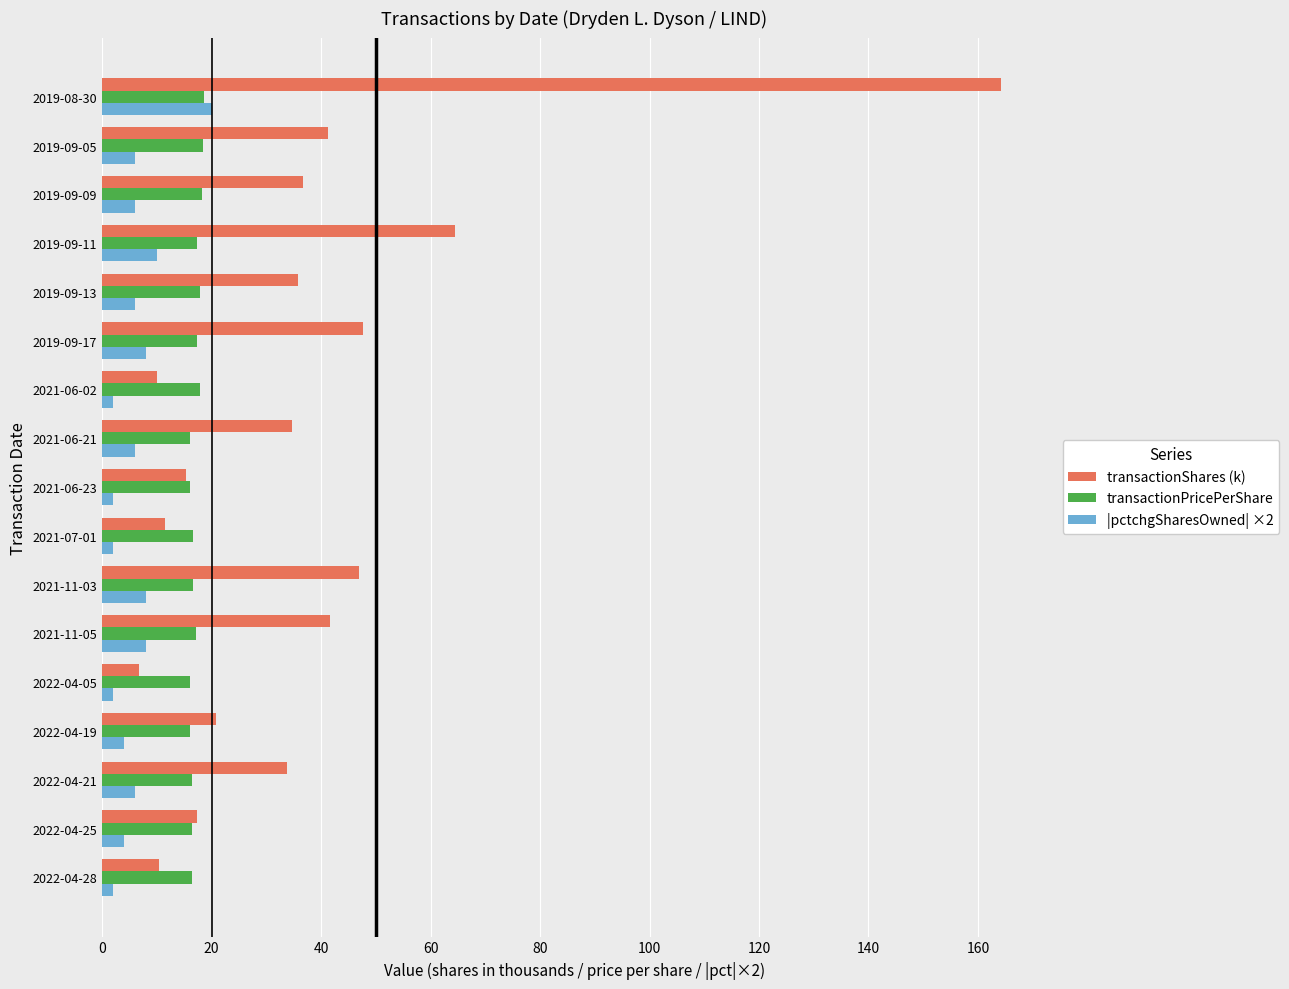

What is the difference between the highest and lowest values at 2022-04-19?

16.8